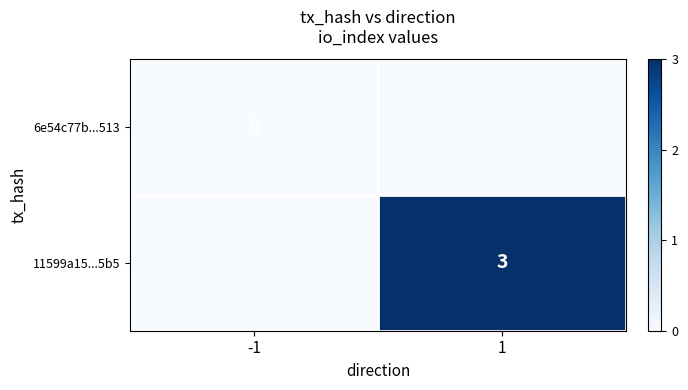

The 11599a15...5b5 series shows 2 at 1. True or false?

False